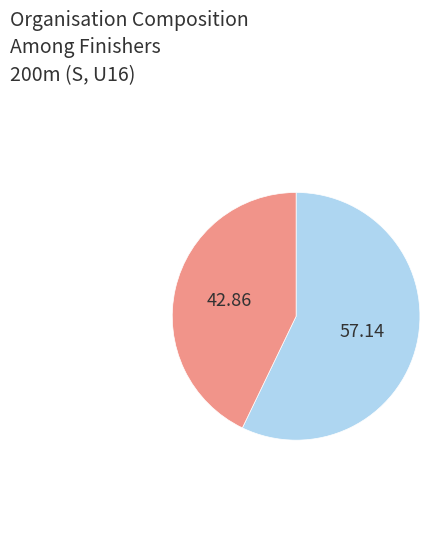

Is there a majority slice in this chart?

Yes